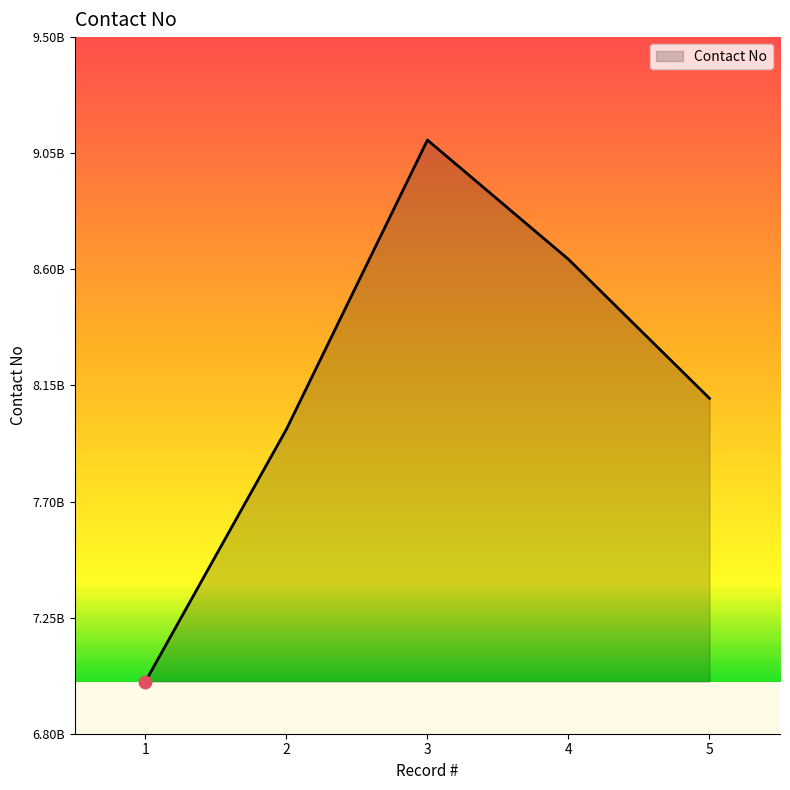

Between 2 and 5, which is larger?

5